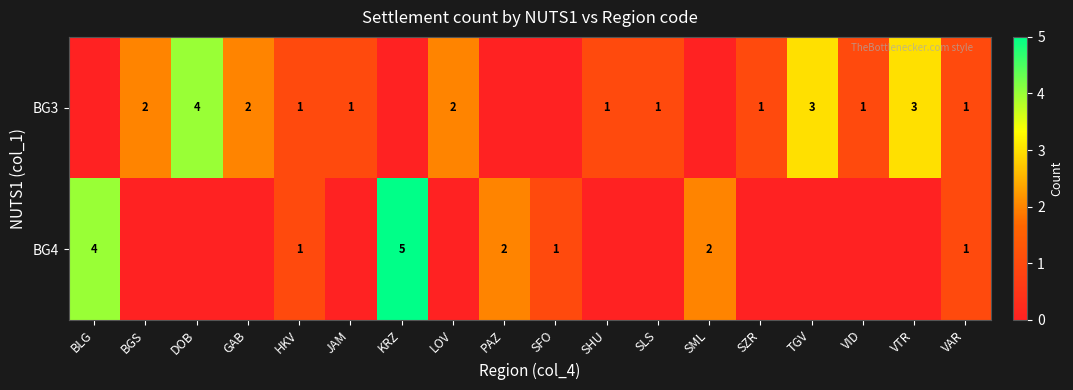

The value of BG4 at VAR is 1. True or false?

True